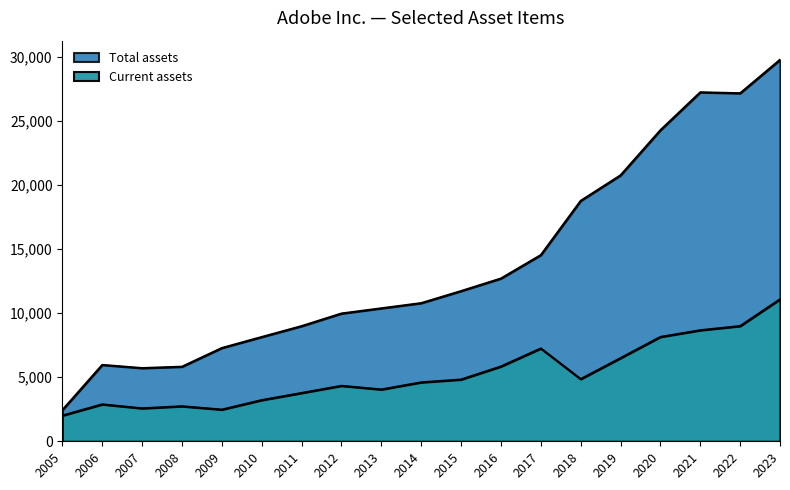

How many data points does each series have?

19